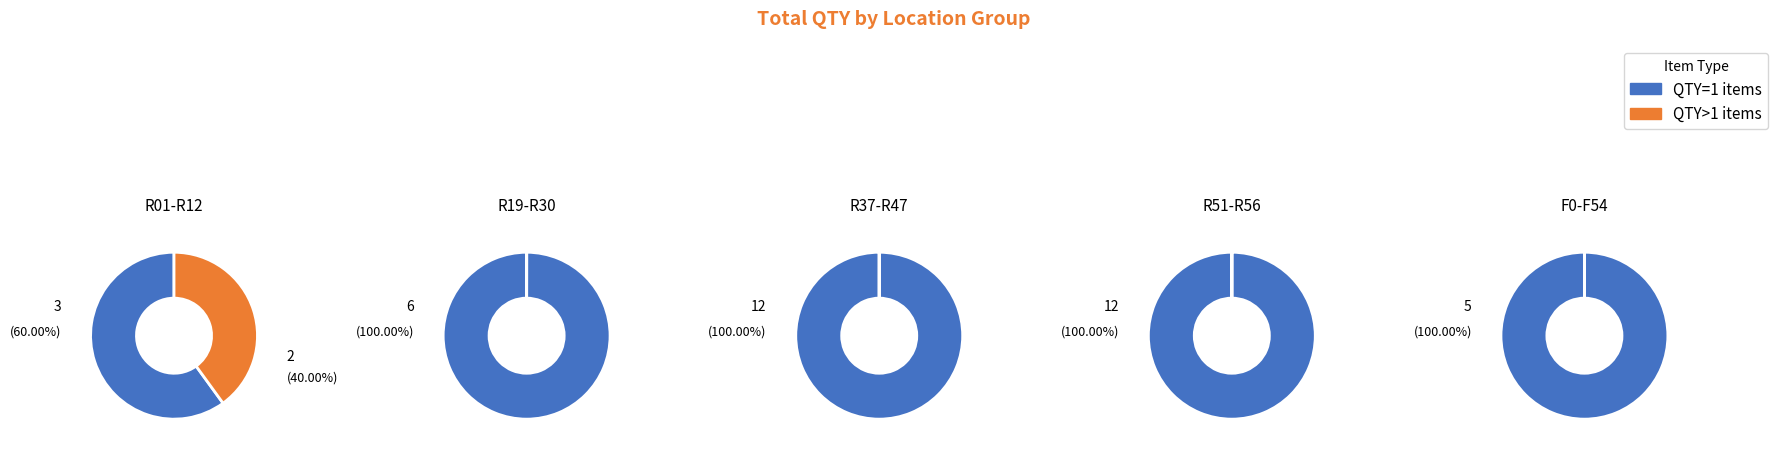

True or false: 19 accounts for 8% of the total.

False